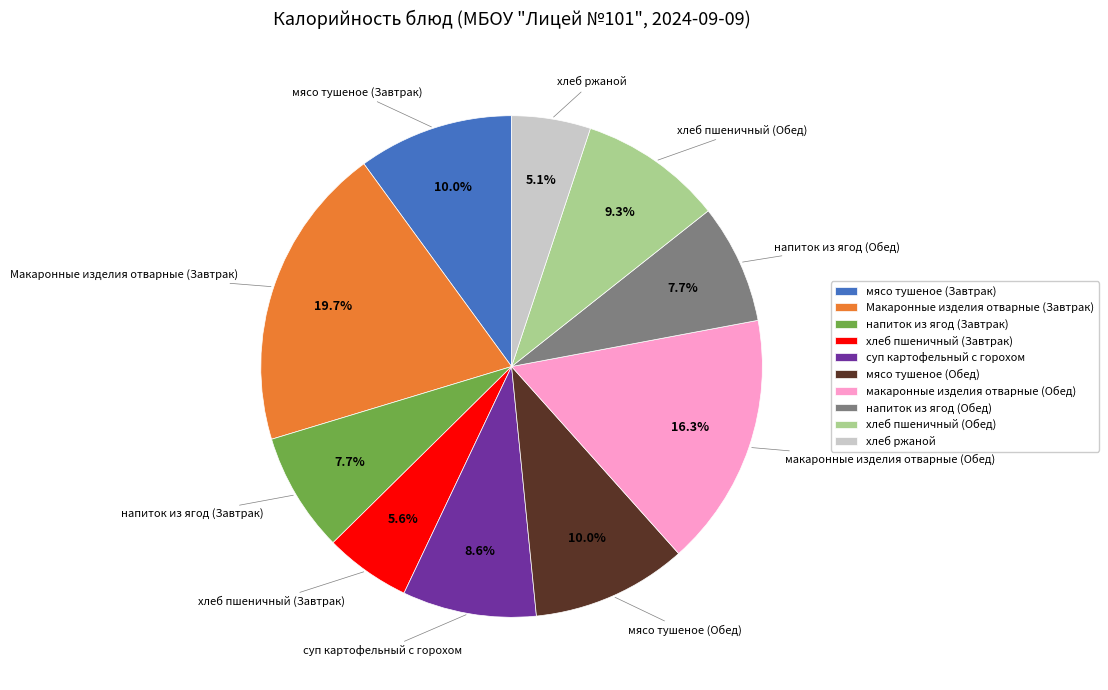

Combined, what portion of the pie is хлеб пшеничный (Обед) and мясо тушеное (Завтрак)?

19.3%